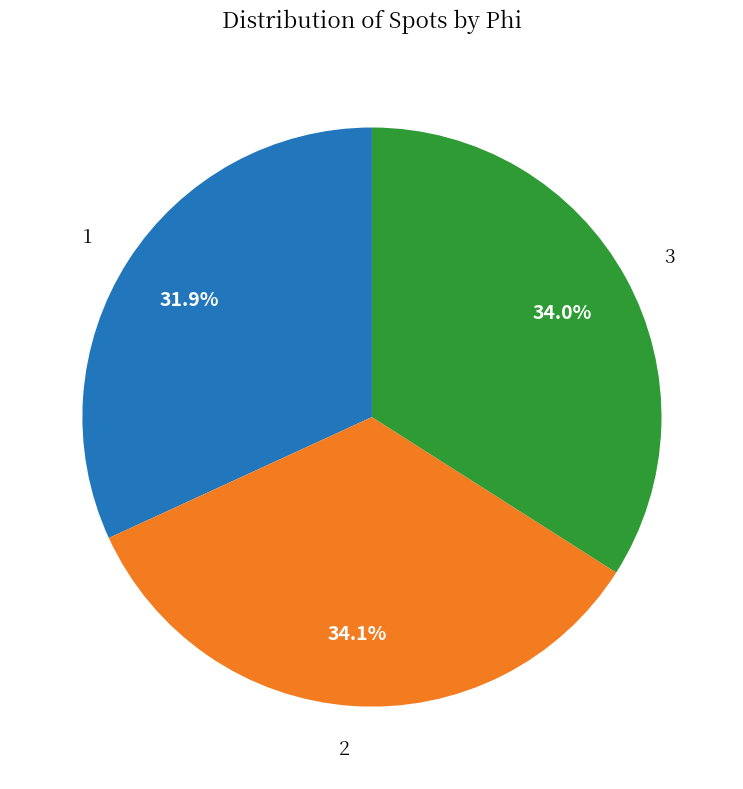

What is the ratio of the value at 2 to the value at 1?

1.1